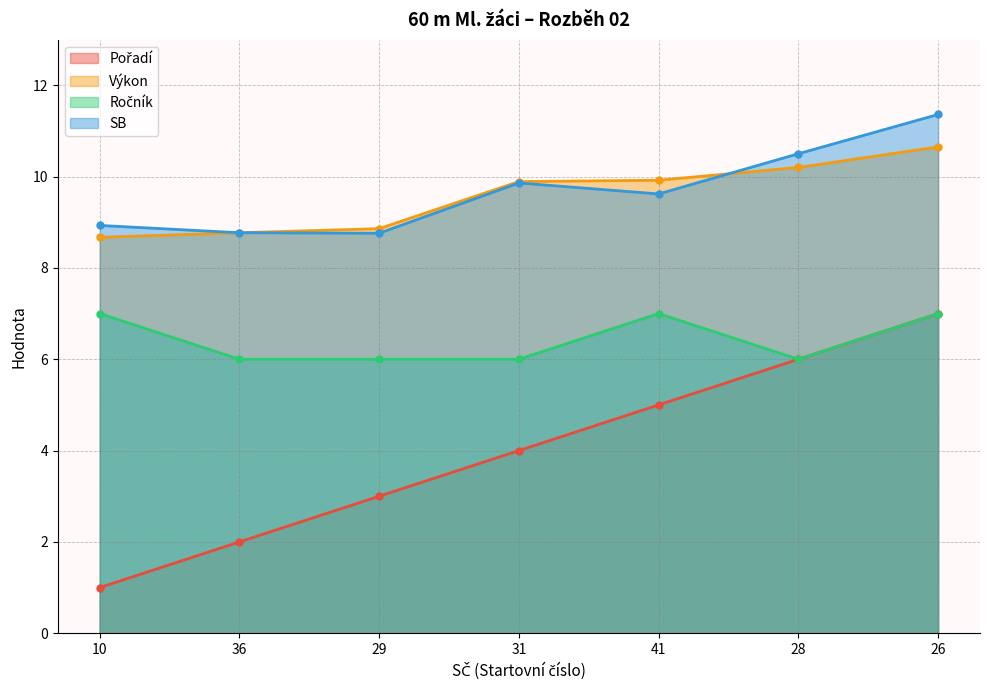

True or false: Pořadí has more than 2 interior local peaks.

False